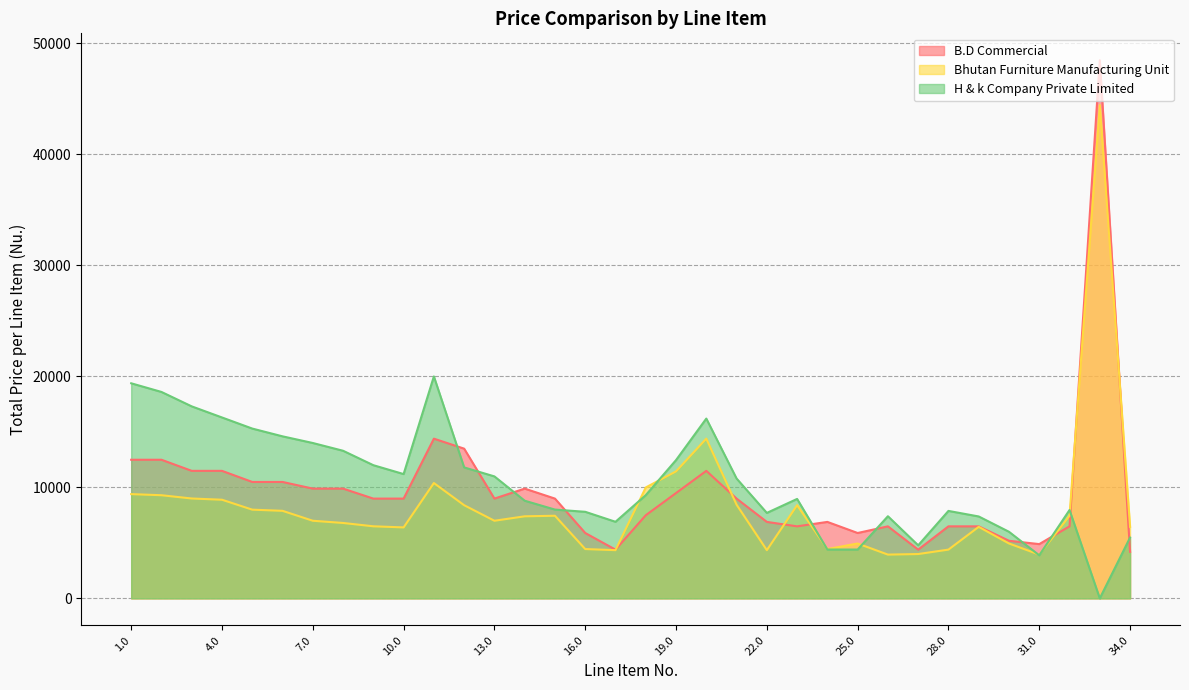

What is the label of the 2nd point from the left?

2.0